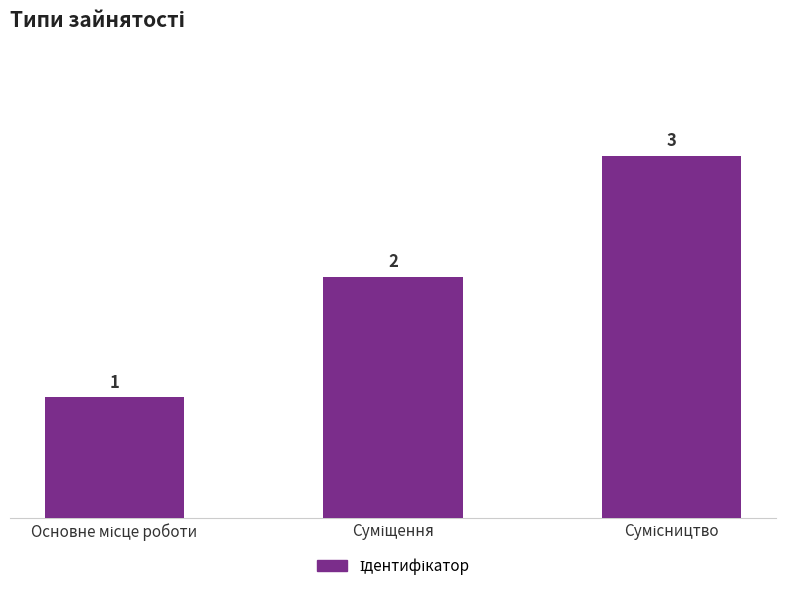

Count the values in the range 1 to 3.

3